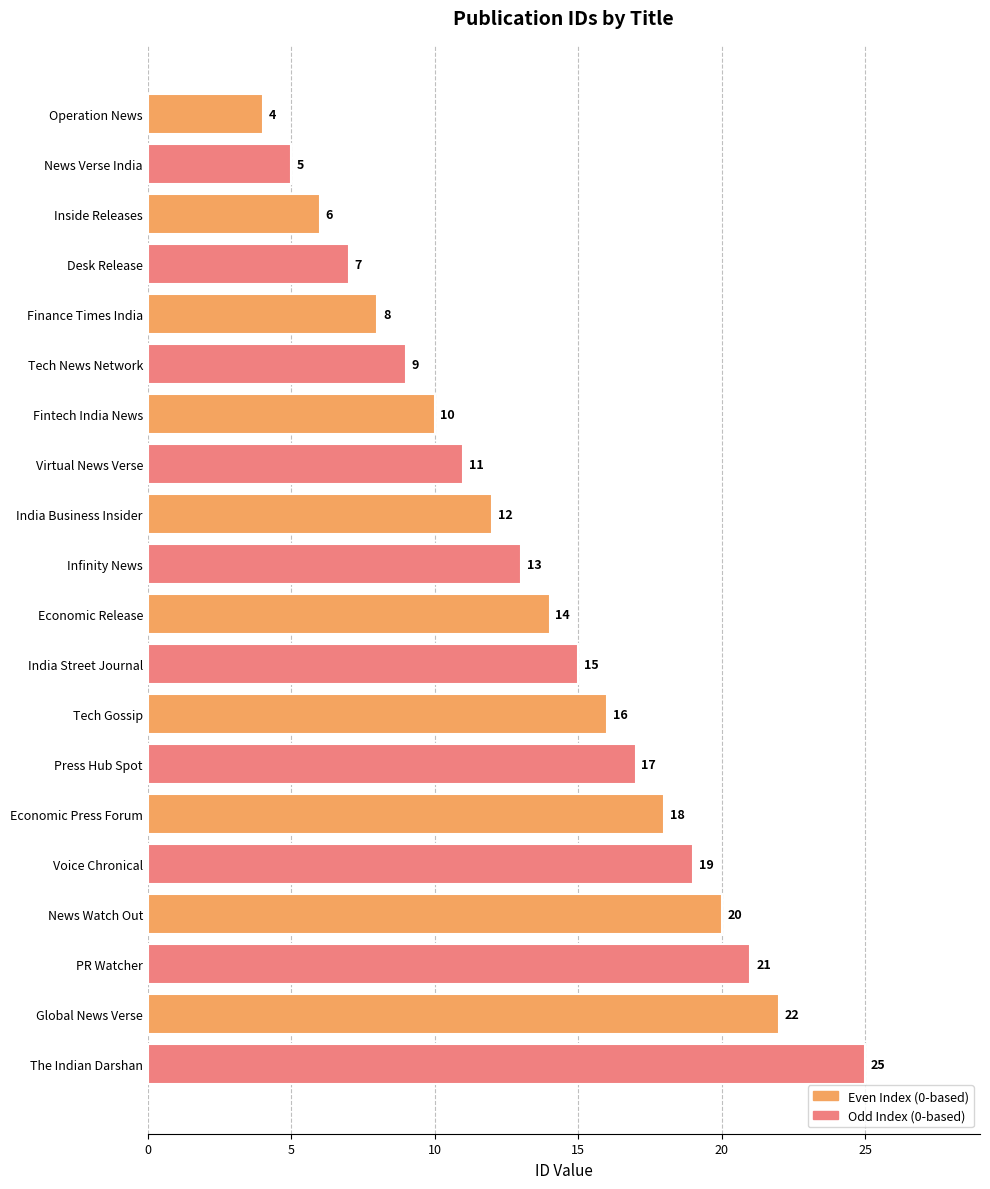

What is the label of the 9th bar from the bottom?

India Street Journal